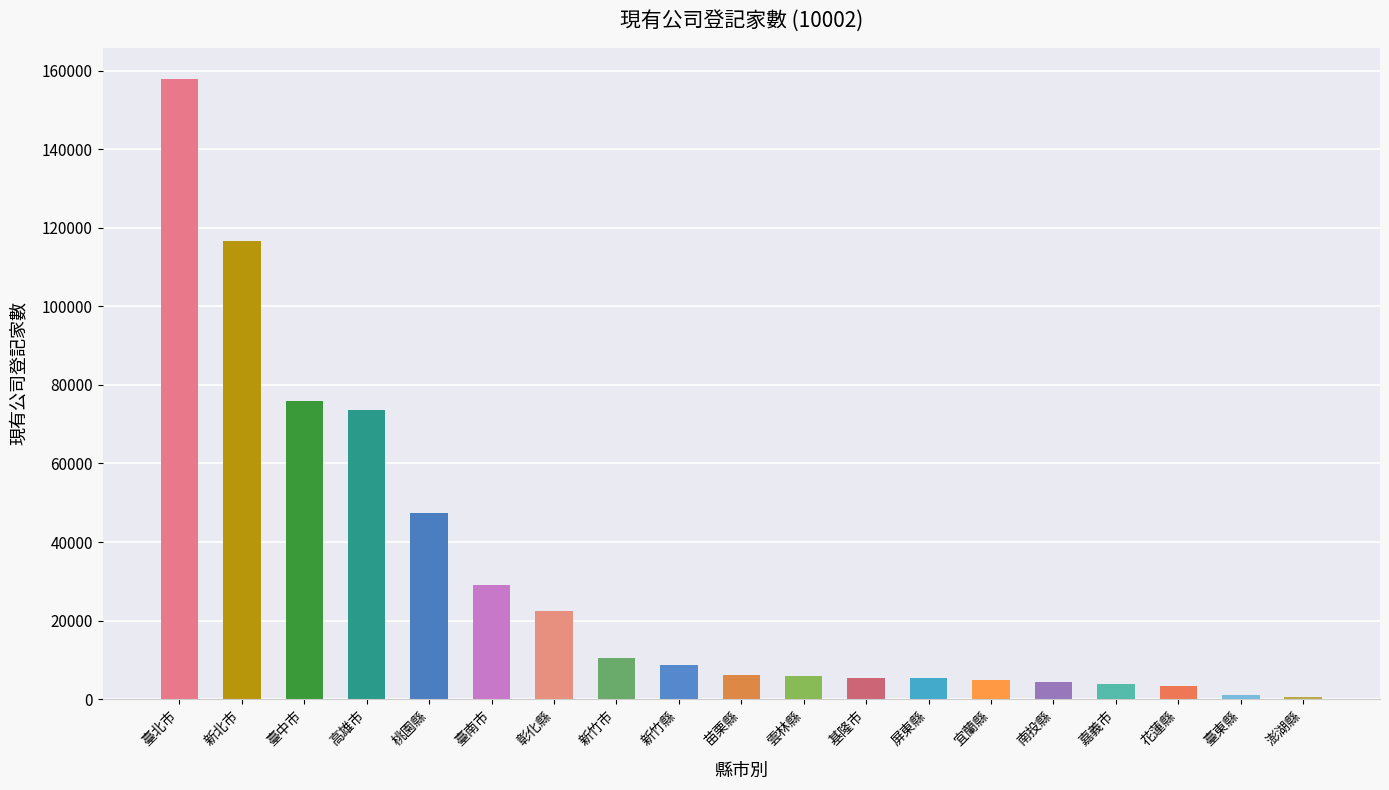

What is the smallest value displayed?

552